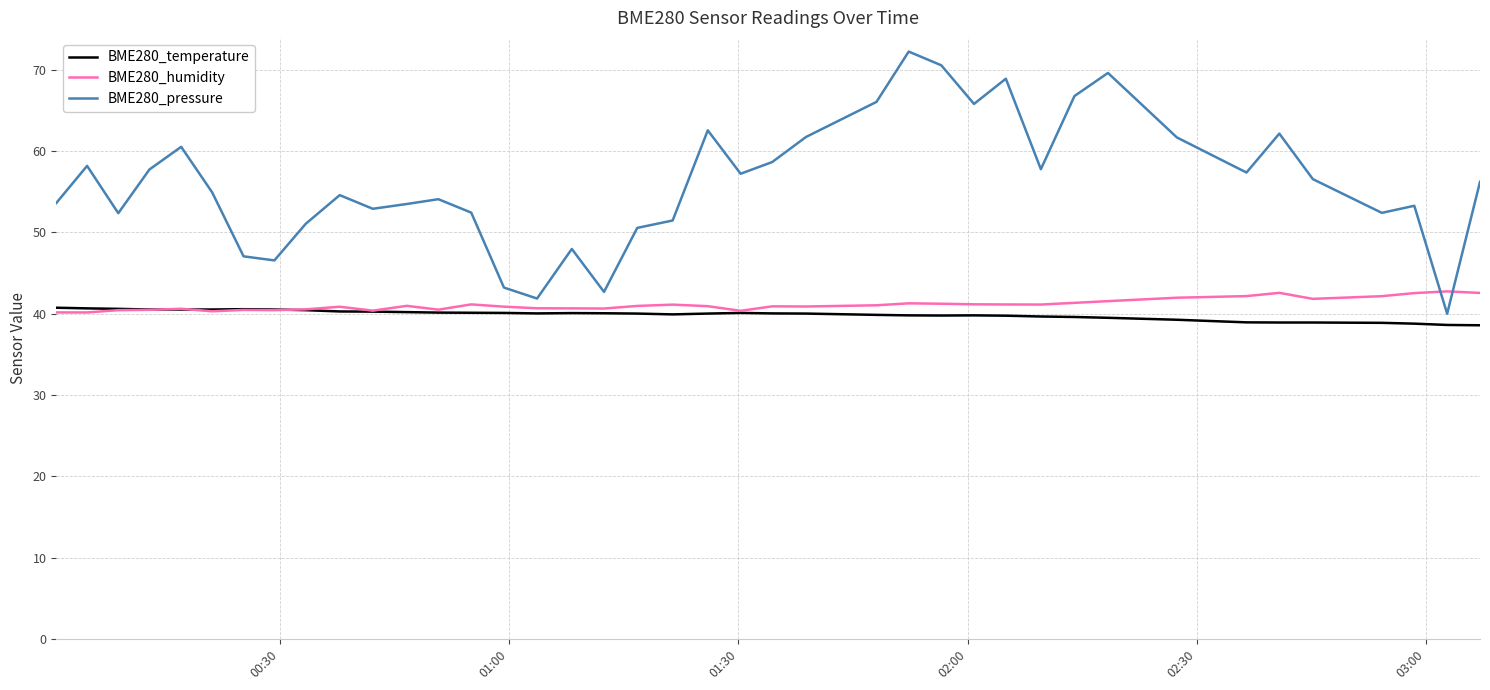

In BME280_humidity, how many points are higher than both neighbors (excluding endpoints)?

10